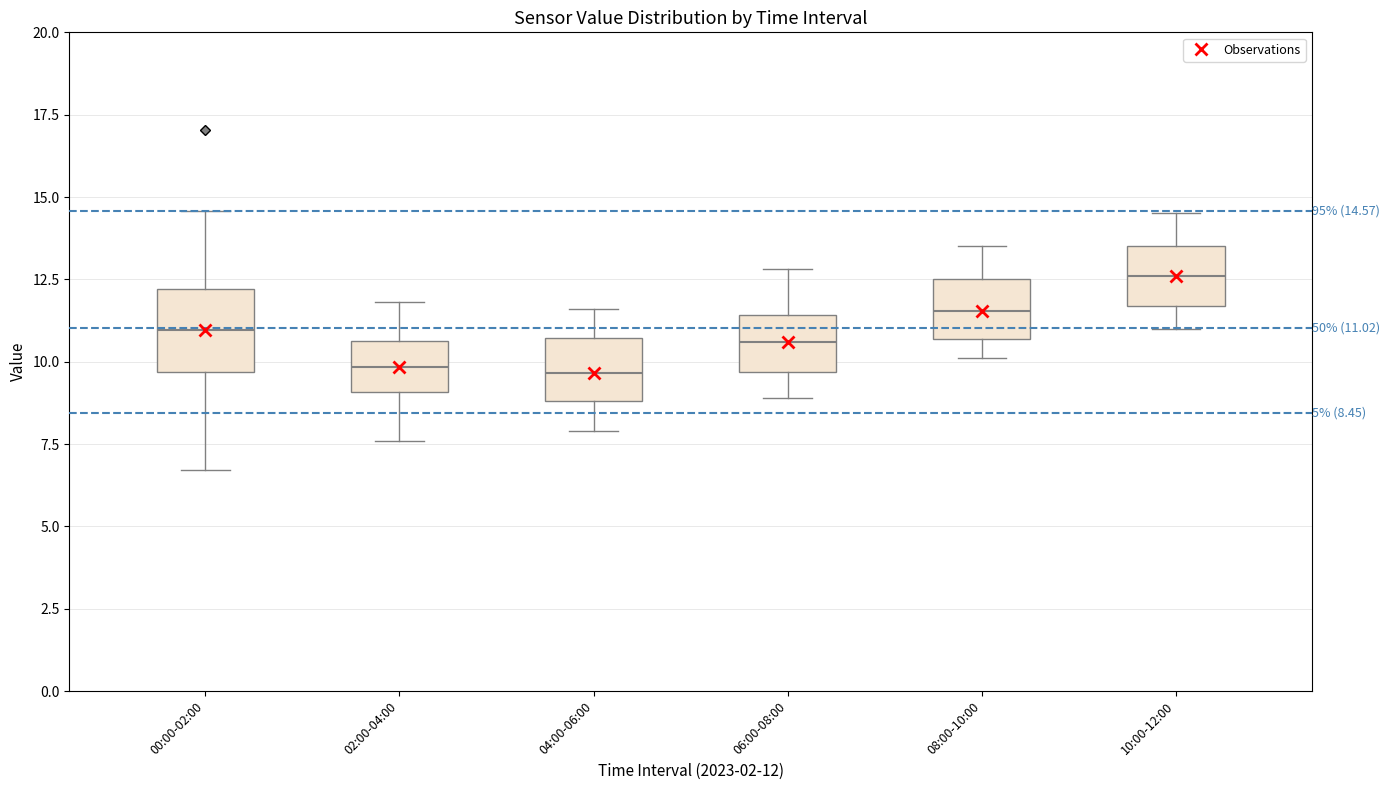

Which box is the tallest, from its lower edge to its upper edge?

00:00-02:00